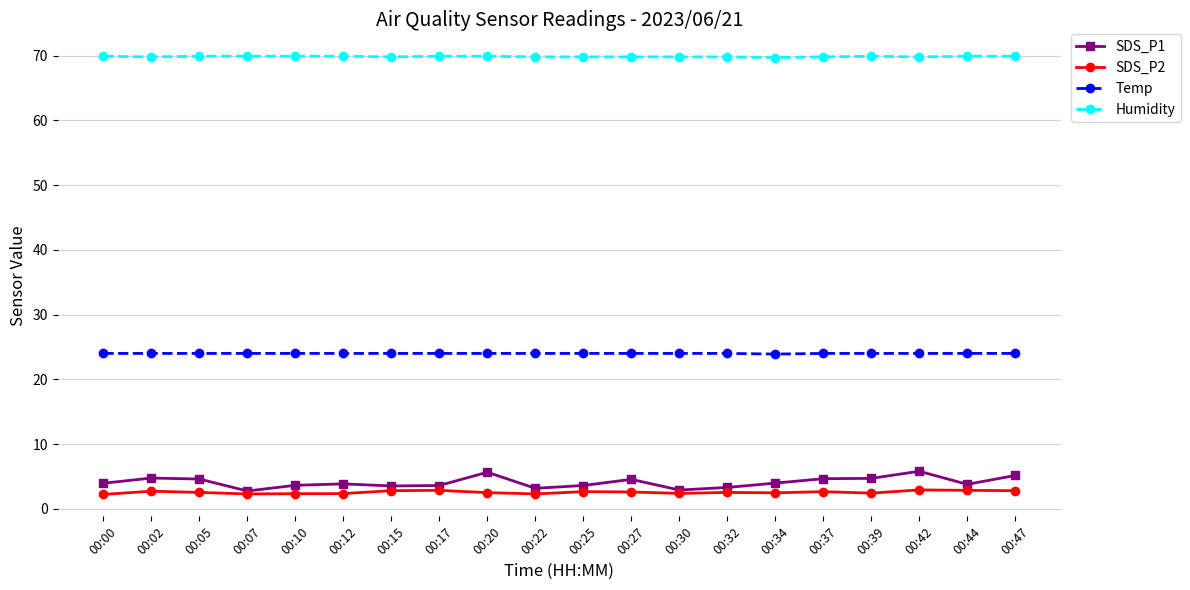

What is the value of the Temp point at the 14th from the left?

24.0